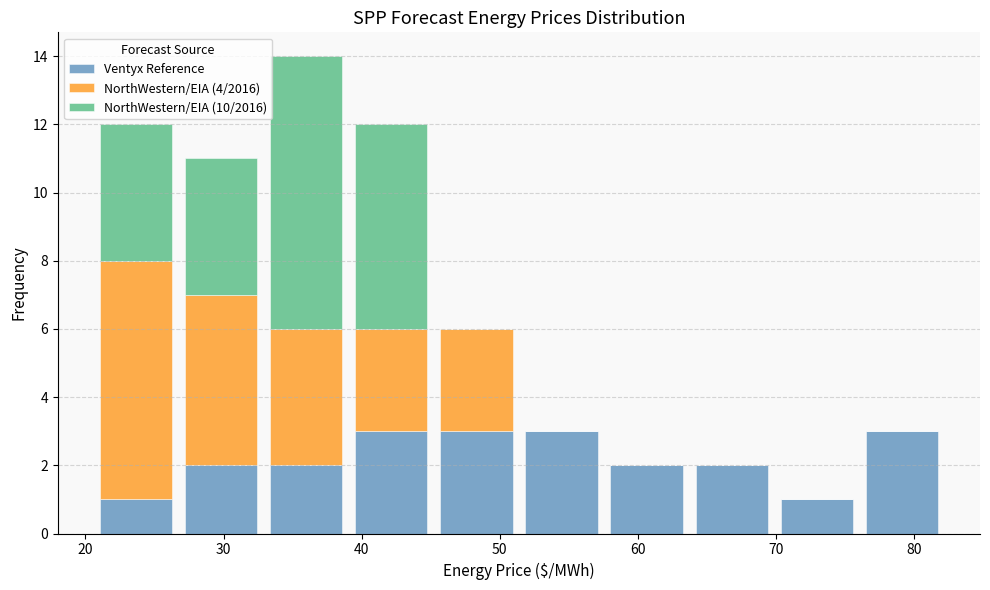

Which range on the x-axis has the tallest stacked bar (by total height)?

33 to 39